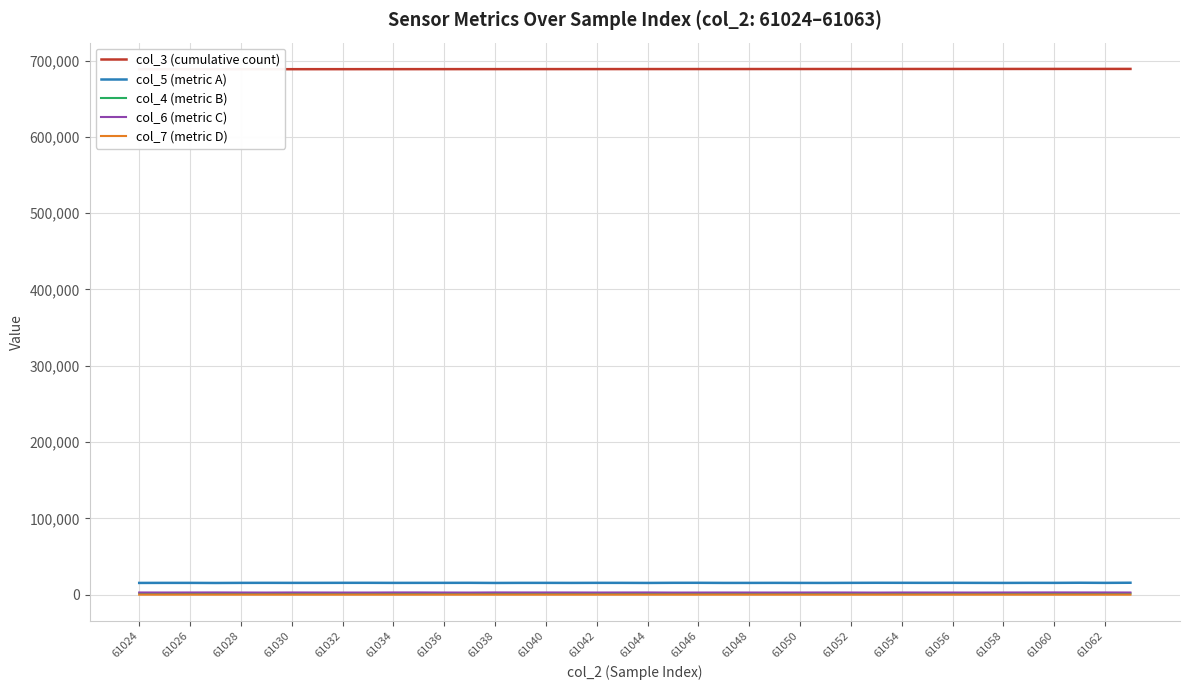

In col_6 (metric C), how many points are lower than both neighbors (excluding endpoints)?

9